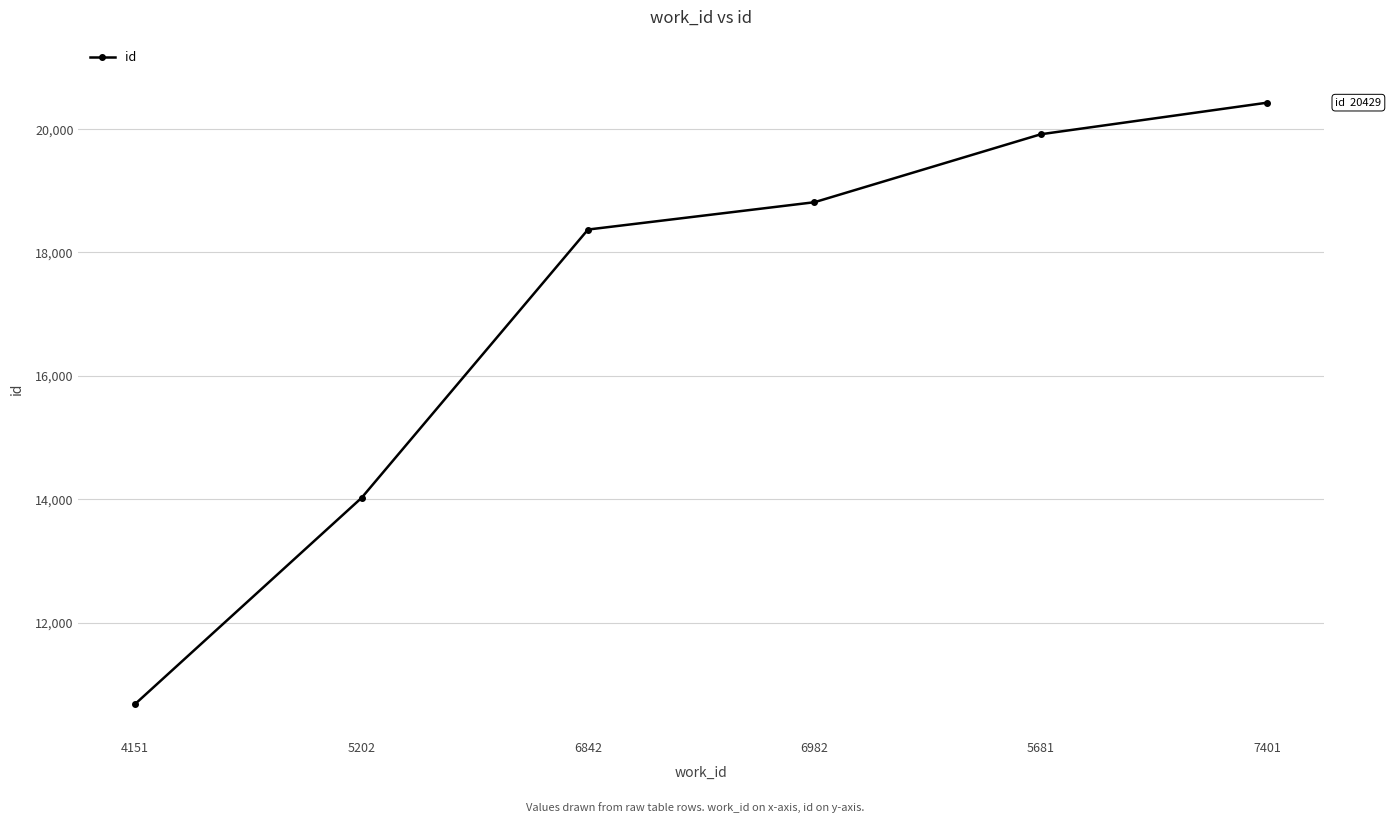

What is the value of the 6th point from the left?

20429